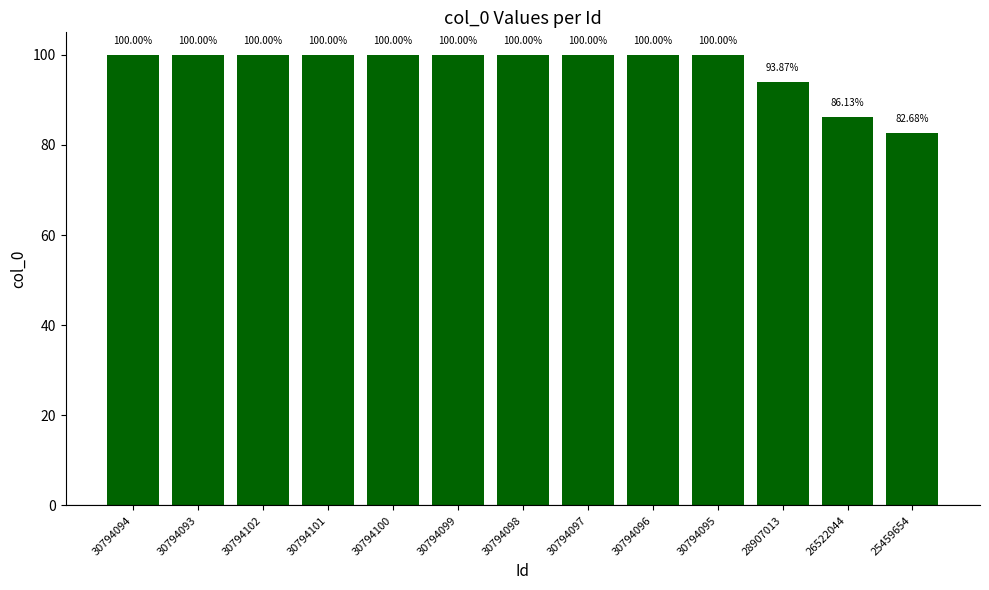

What is the change in value from 30794095 to 26522044?

-13.9